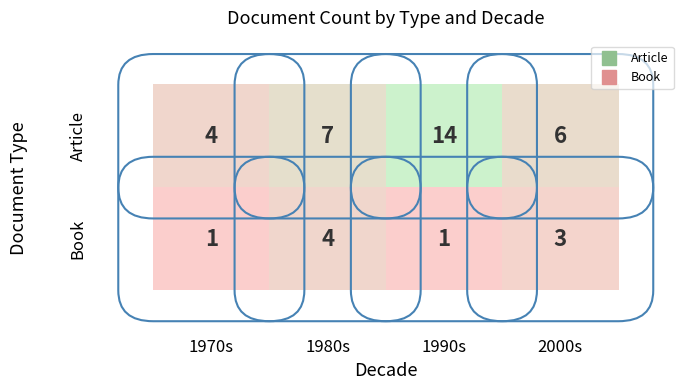

Count the number of categories in the chart.

4